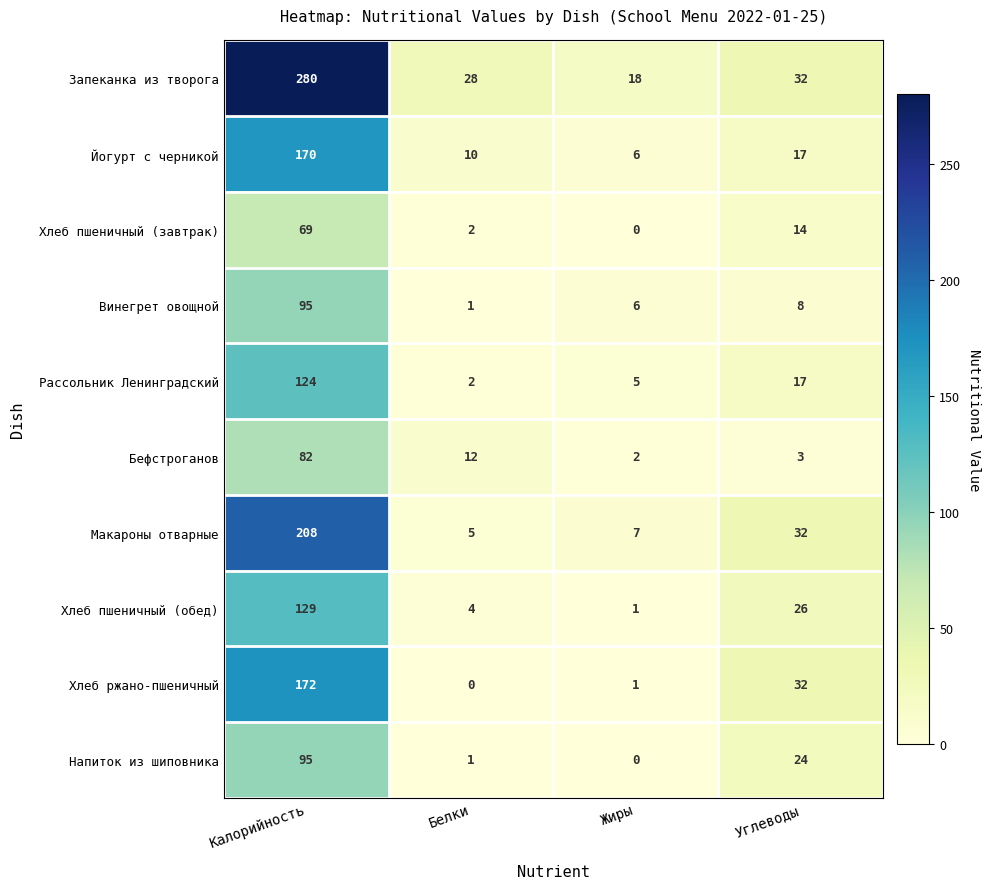

What is the total value across all series at Жиры?

46